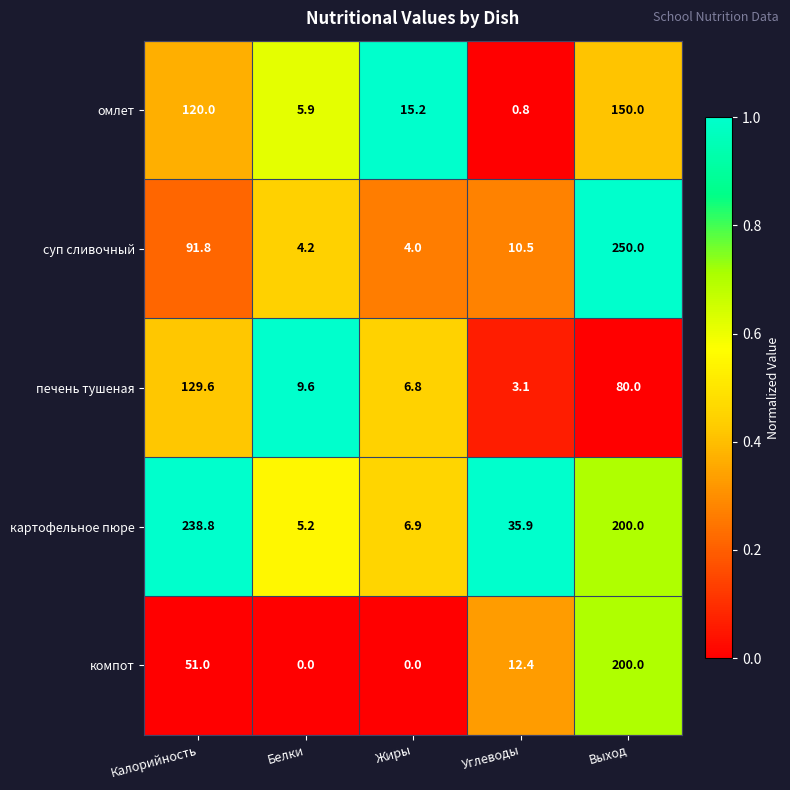

Where is омлет nearest to the value 75?

Калорийность